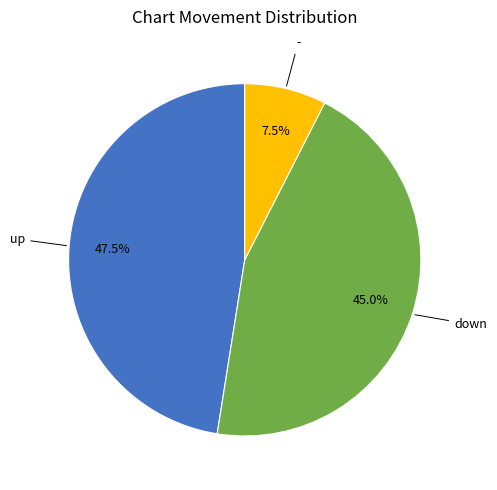

Count the number of slices in the pie.

3